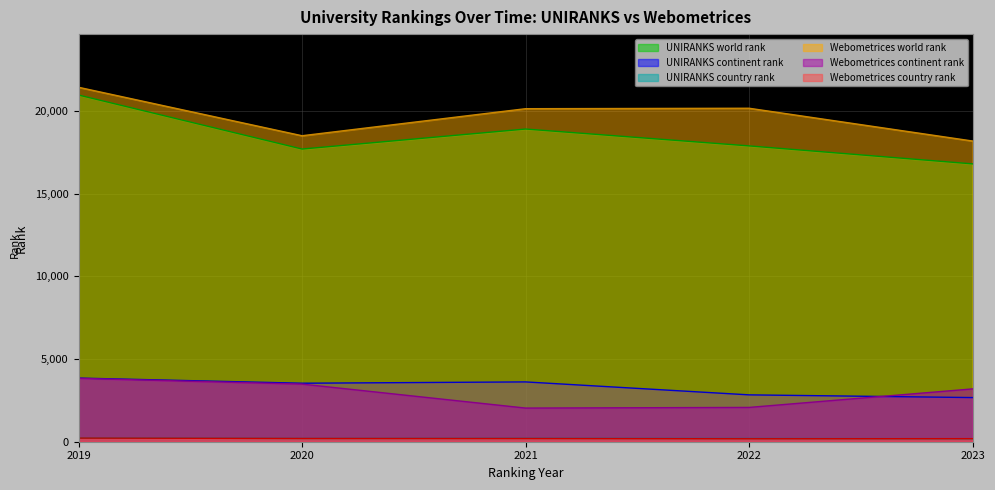

Between 2019 and 2023, which is larger?

2019